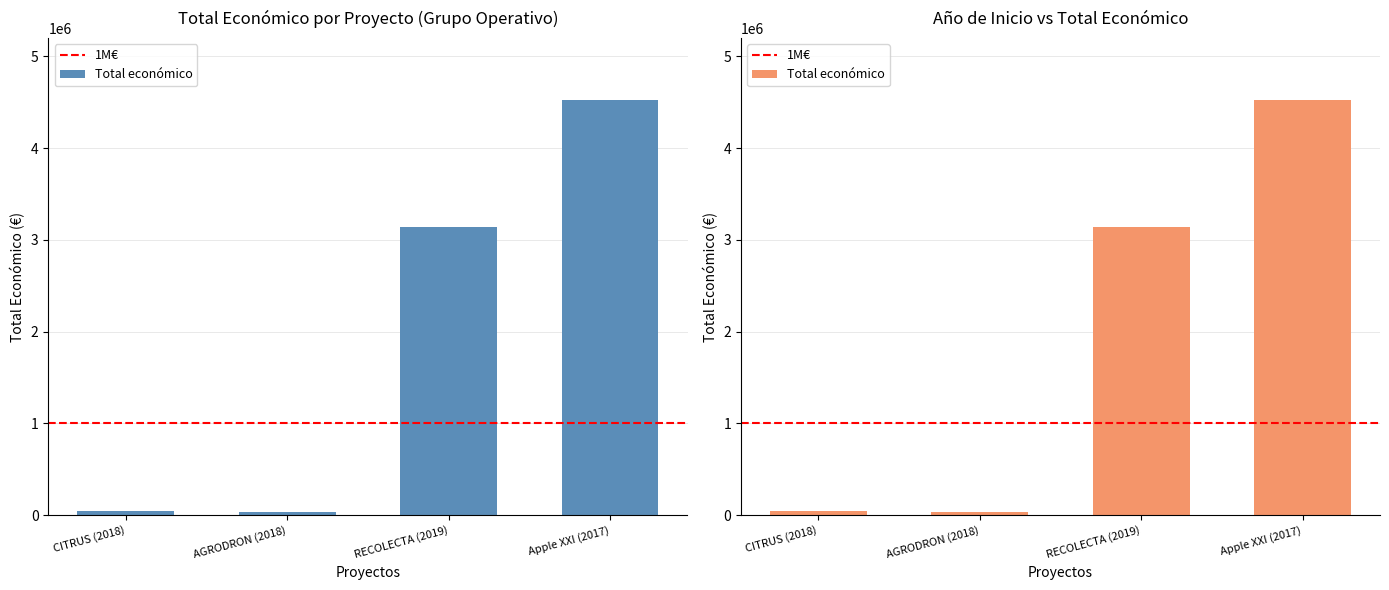

What is the change in value from CITRUS (2018) to Apple XXI (2017)?

+4474349